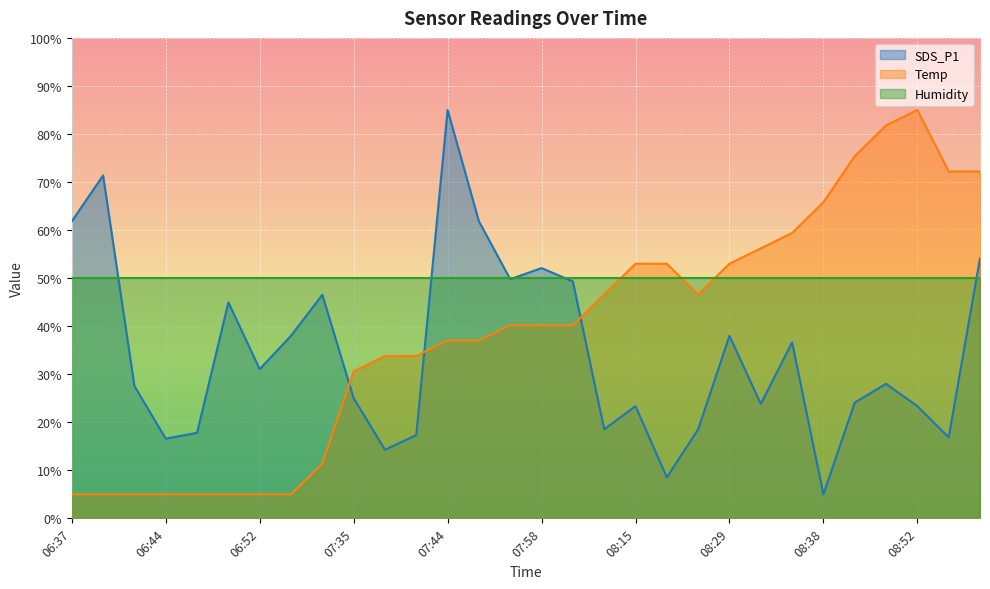

What is the minimum value shown in the chart?

5.0